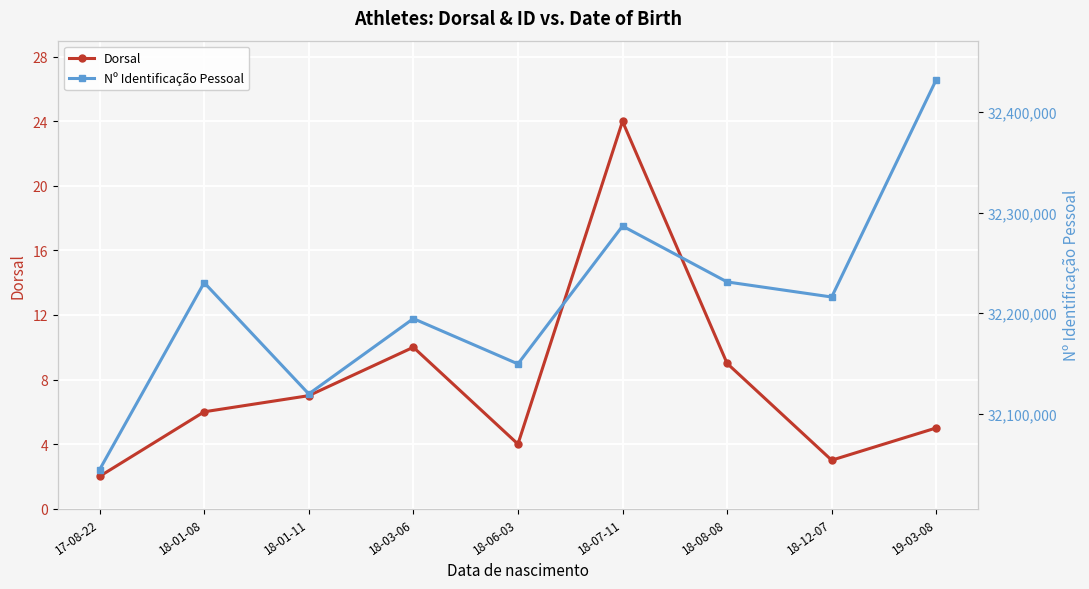

True or false: Dorsal and Nº Identificação Pessoal intersect in this chart.

False